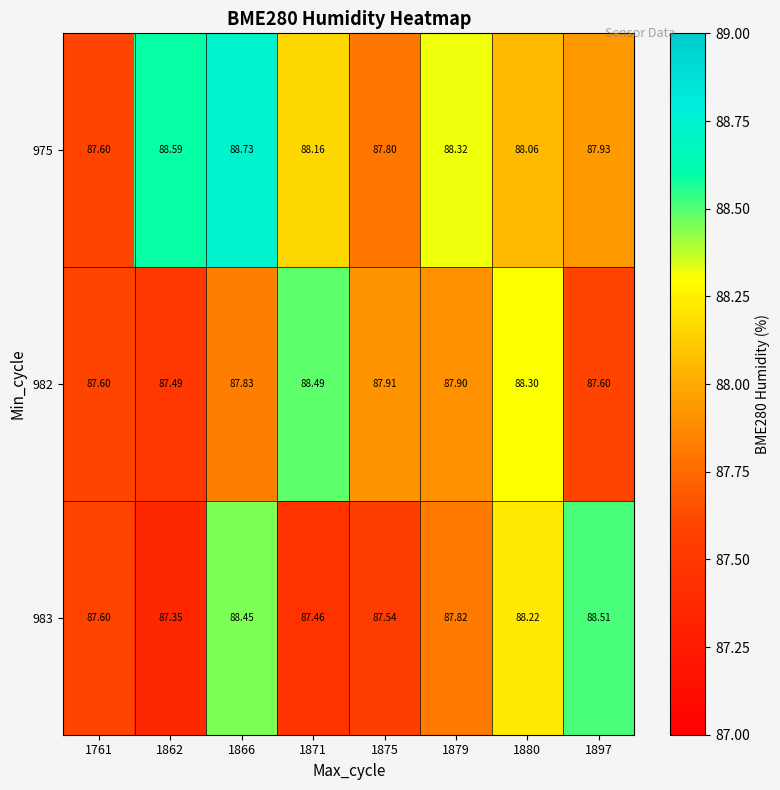

Is the value of 975 at 1862 greater than the value of 982 at 1871?

Yes